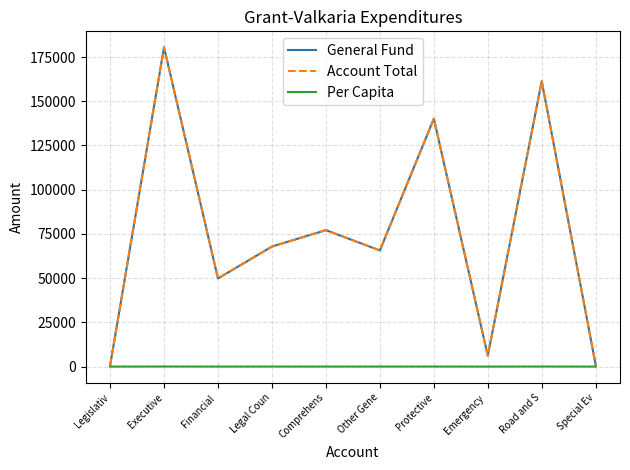

Does the chart display data point markers on the line(s)?

No